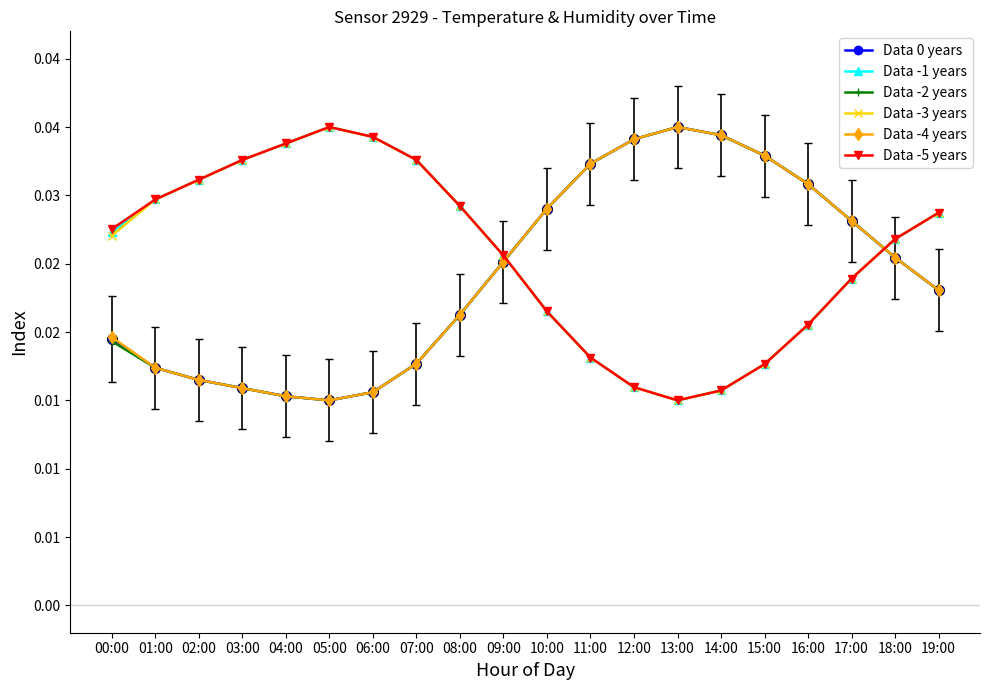

List the labels in order of Data -2 years value, smallest first.

05:00, 04:00, 06:00, 03:00, 02:00, 01:00, 07:00, 00:00, 08:00, 19:00, 09:00, 18:00, 17:00, 10:00, 16:00, 11:00, 15:00, 12:00, 14:00, 13:00